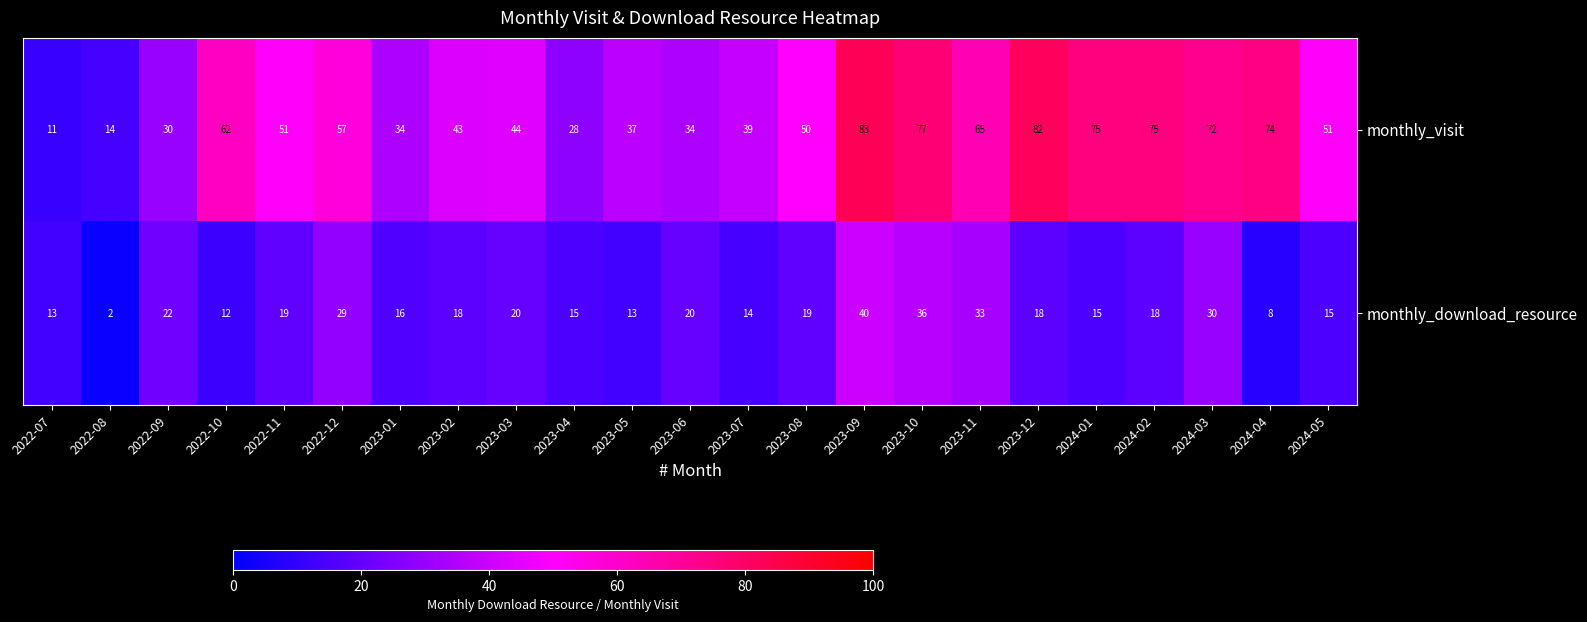

What is the average value of the monthly_download_resource series?

19